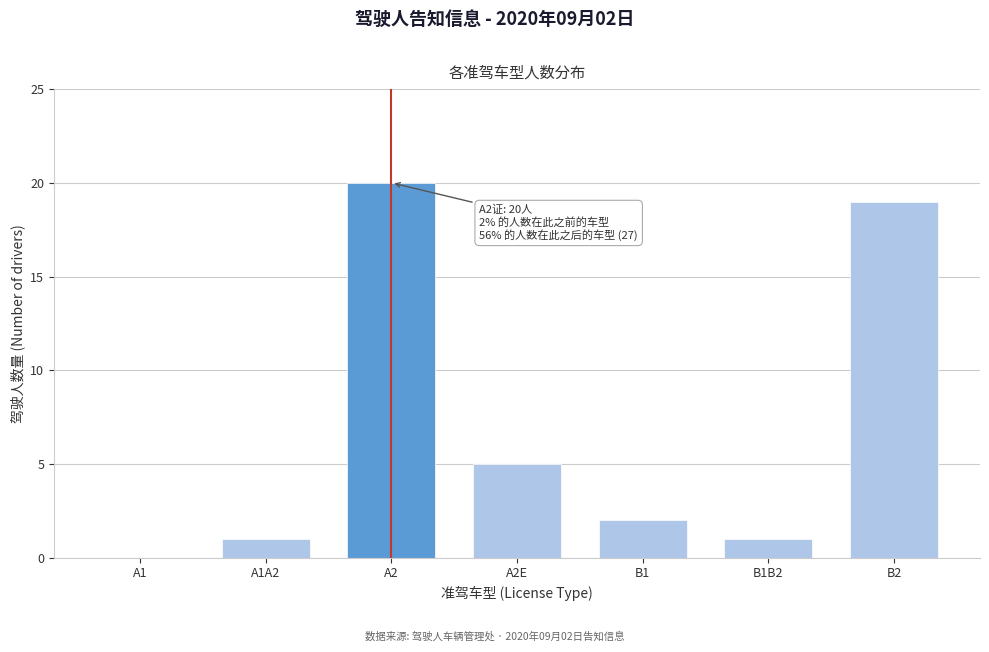

Reading left to right, transcribe all the data shown in this chart.

A1=0	A1A2=1	A2=20	A2E=5	B1=2	B1B2=1	B2=19